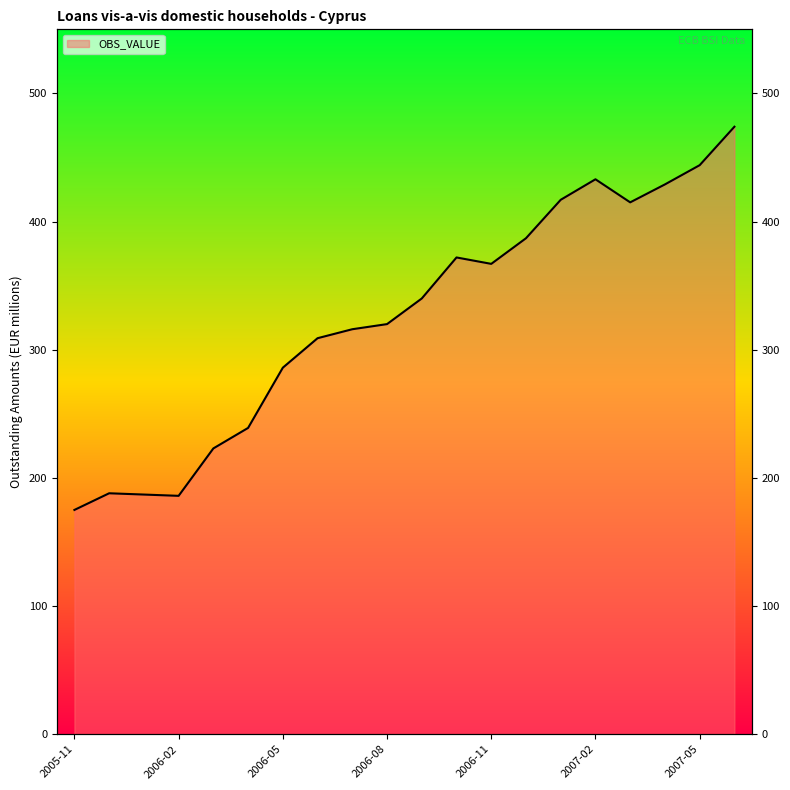

Reading left to right, list all the values displayed in this chart.

175	188	187	186	223	239	286	309	316	320	340	372	367	387	417	433	415	429	444	474